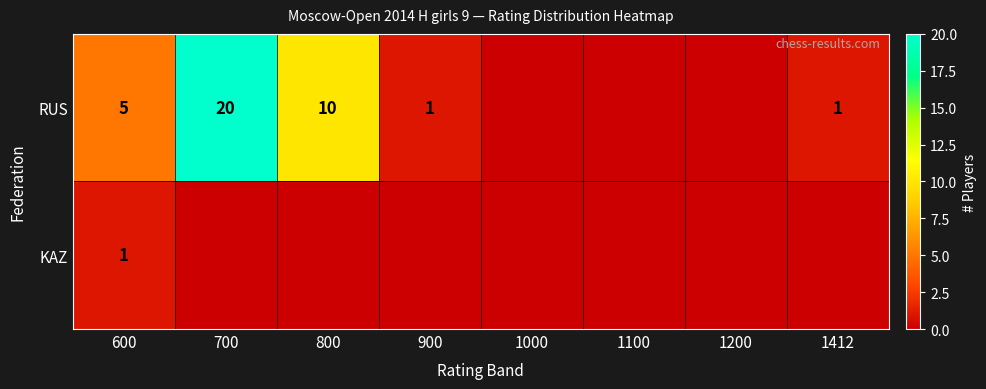

Is the value of KAZ at 600 greater than the value of RUS at 600?

No